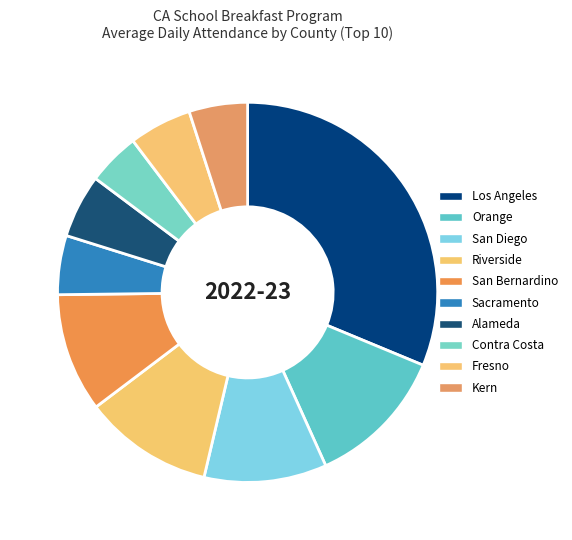

What is the change in value from San Diego to Riverside?

+18883.2